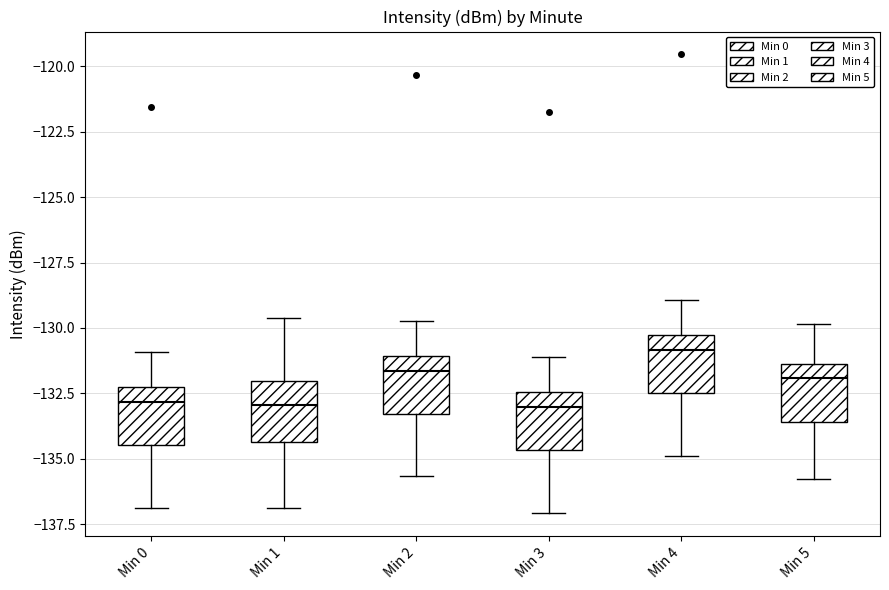

Reading left to right, read every box against the y-axis: the position of its median line, the range the box covers, and the ends of its whiskers. The values are not printed on the chart, so give them approximately, as read against the axis.

Min 0: median -133.0, box -134.5 to -132.5, whiskers -137.0 to -131.0
Min 1: median -133.0, box -134.5 to -132.0, whiskers -137.0 to -129.5
Min 2: median -131.5, box -133.5 to -131.0, whiskers -135.5 to -129.5
Min 3: median -133.0, box -134.5 to -132.5, whiskers -137.0 to -131.0
Min 4: median -131.0, box -132.5 to -130.5, whiskers -135.0 to -129.0
Min 5: median -132.0, box -133.5 to -131.5, whiskers -136.0 to -130.0